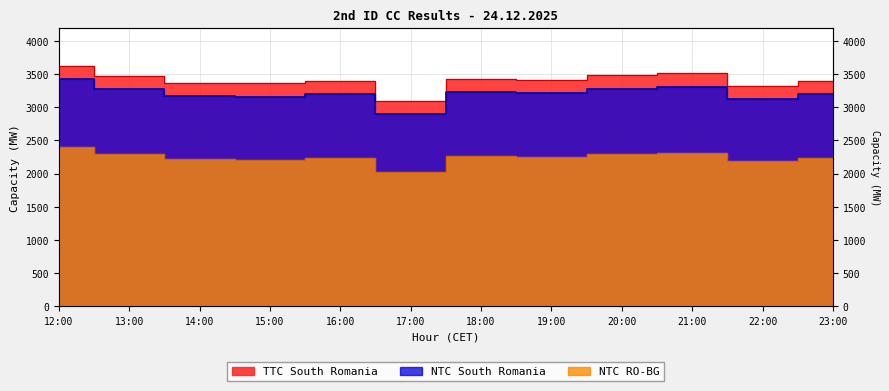

What is the spread (max minus min) of values at 12:00?

1228